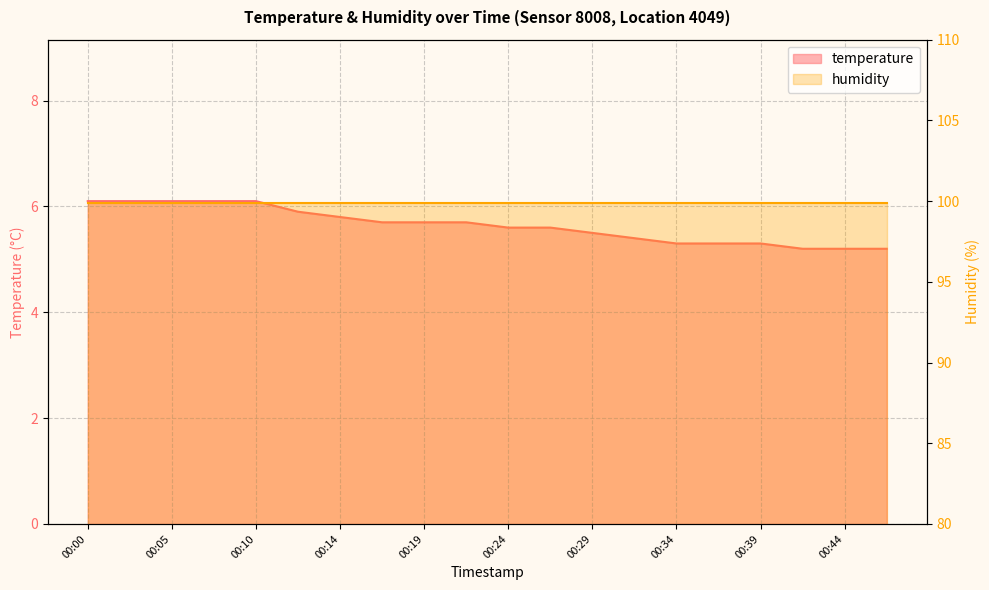

The chart shows a value of 5.7 at 00:17. True or false?

True